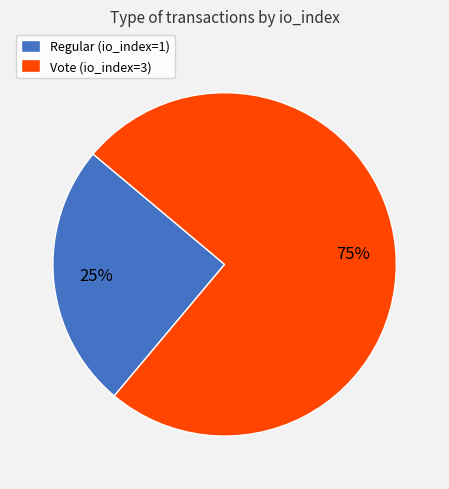

Which has a higher value, Vote or Regular?

Vote